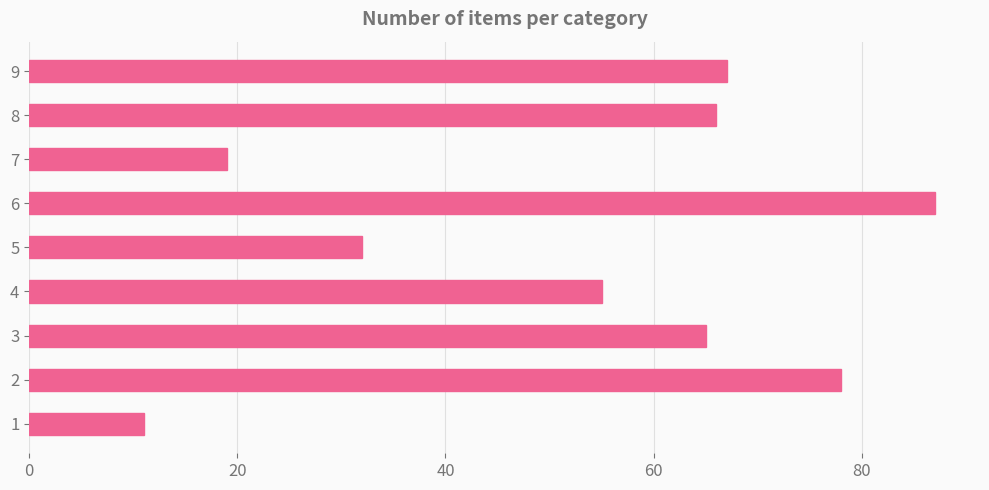

Between 6 and 8, which is larger?

6